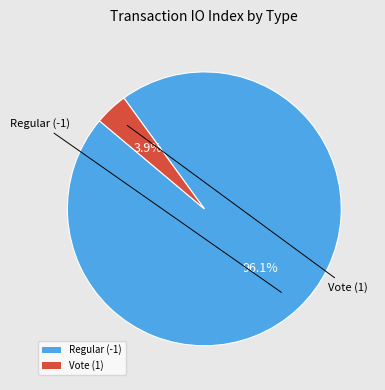

Is there a majority slice in this chart?

Yes